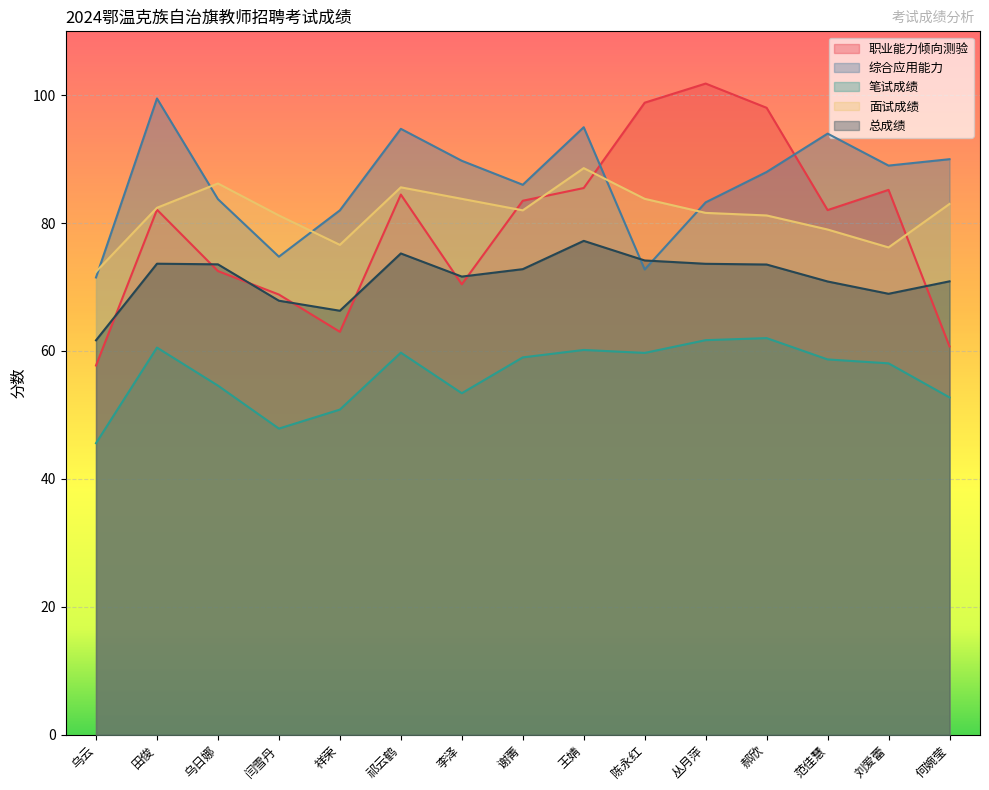

After their last crossing, which series has the higher values: 综合应用能力 or 面试成绩?

综合应用能力